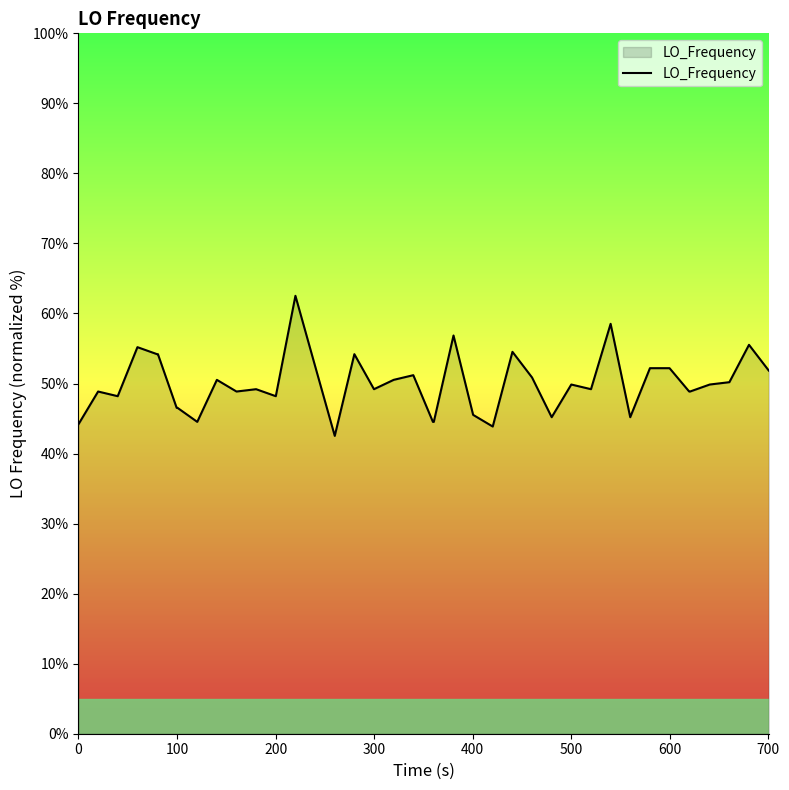

What is the difference between the maximum and minimum values?

20.0